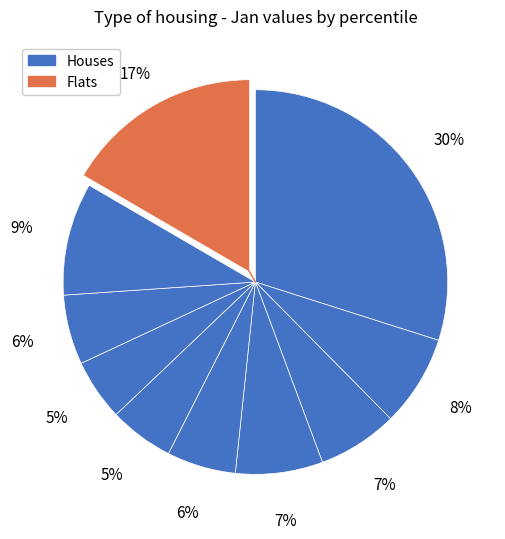

How many slices are in this pie chart?

10